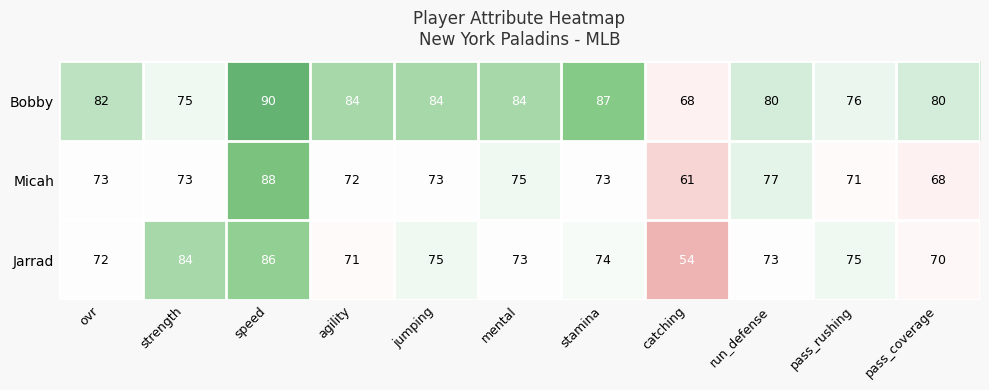

How many data points does each series have?

11